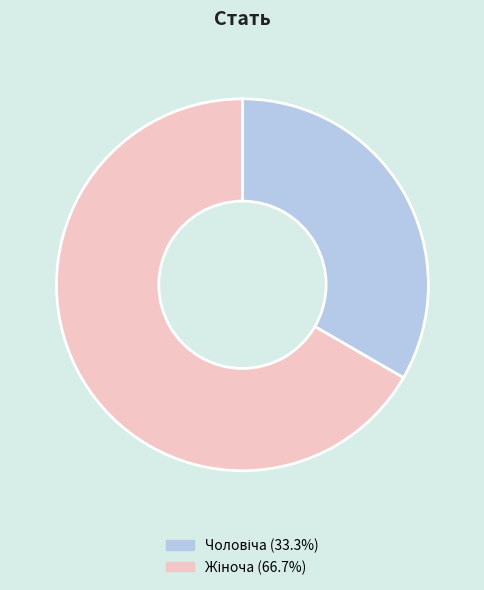

Does any single category account for the majority?

Yes